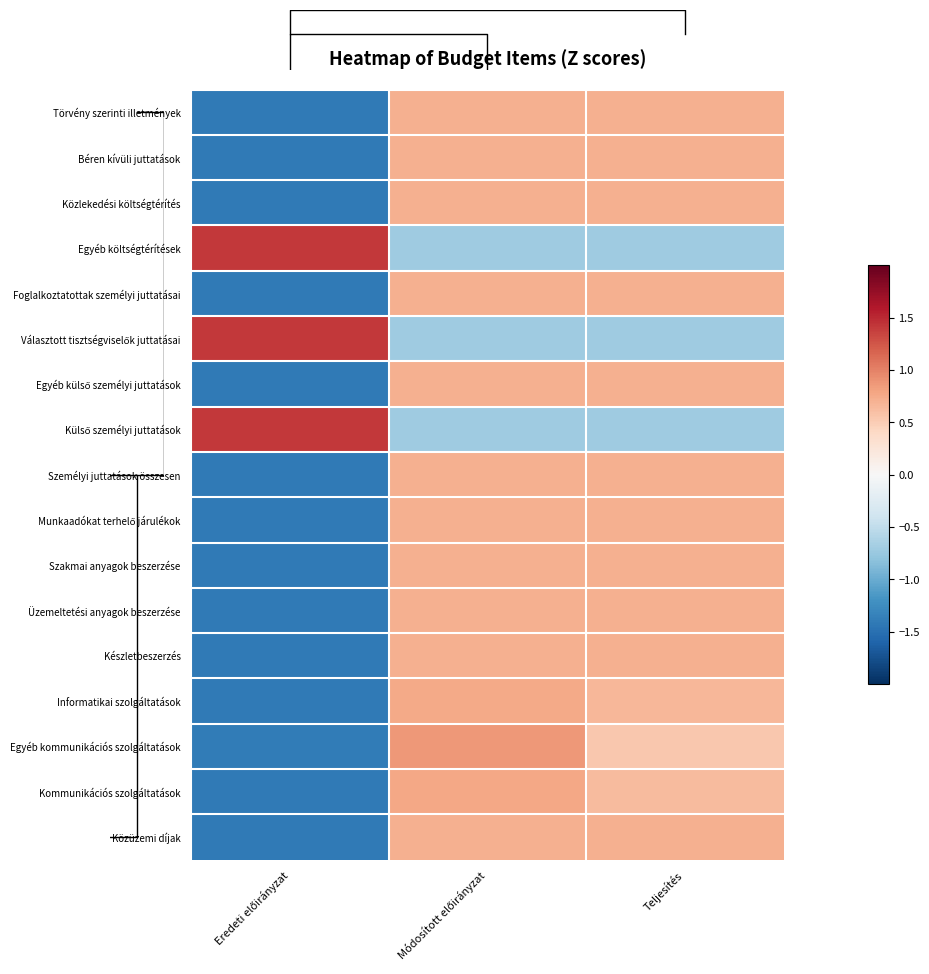

At which category does the chart reach its peak across all series?

Eredeti előirányzat